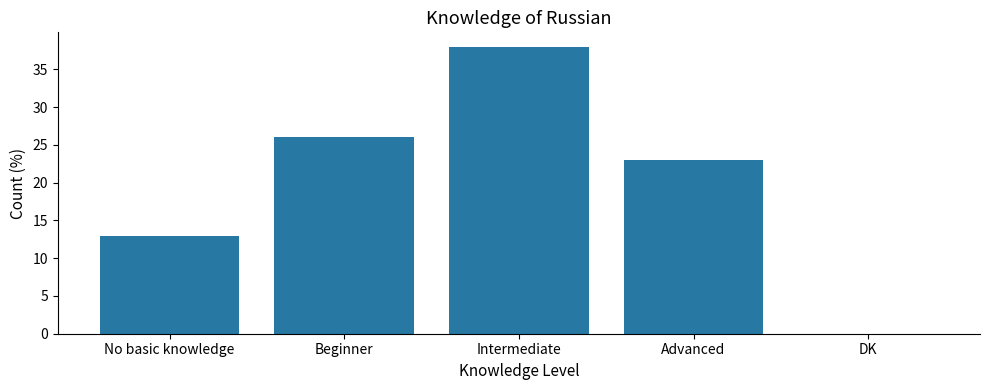

Are the bars horizontal?

No